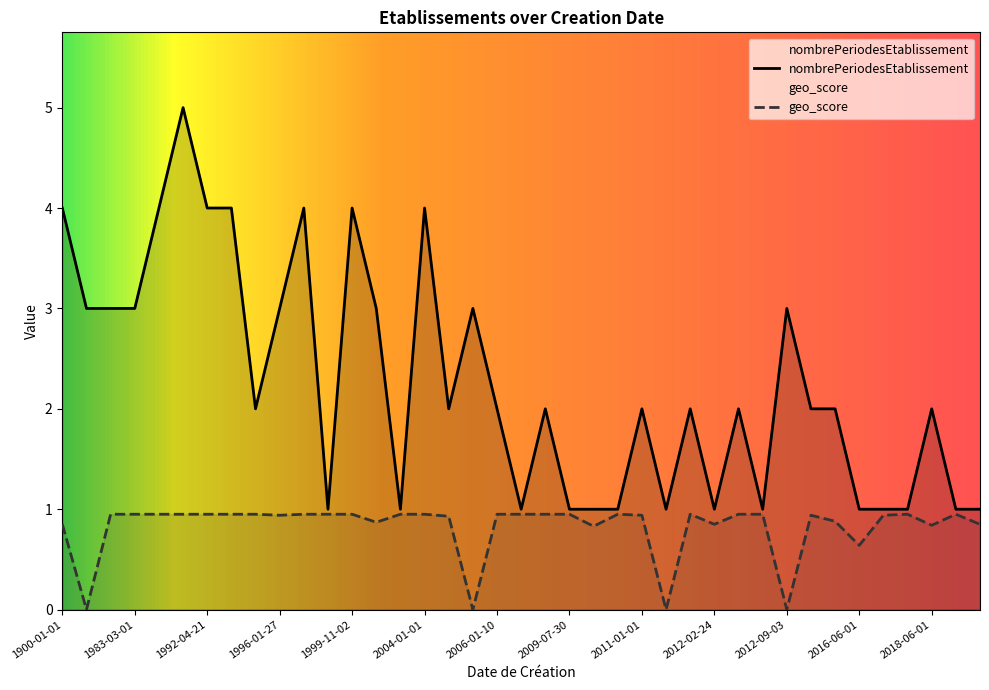

At which label does nombrePeriodesEtablissement first exceed 2?

1900-01-01